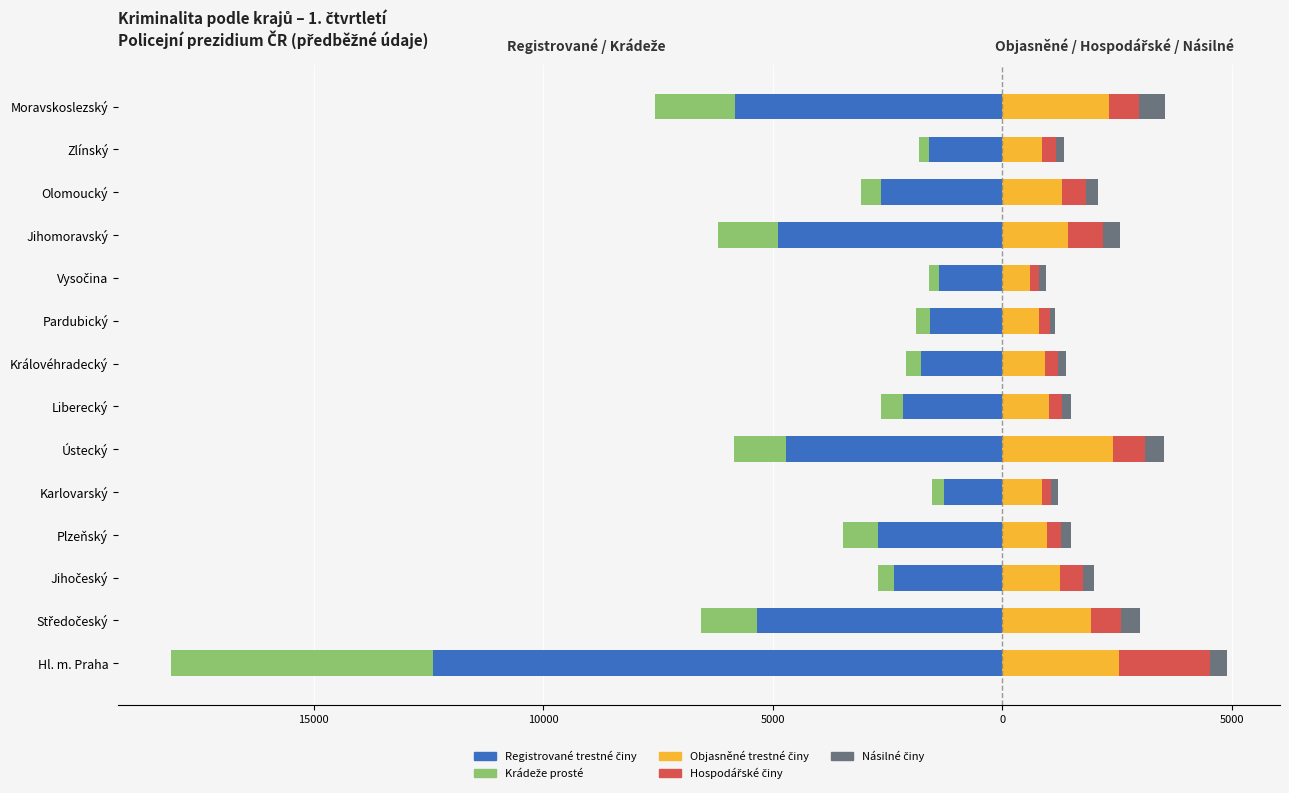

The Násilné činy series shows 118 at Pardubický. True or false?

True